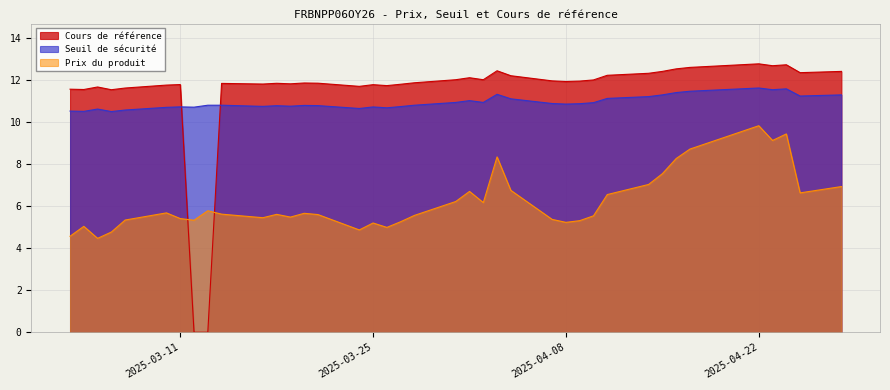

Is it true that Seuil de sécurité equals 11.6 at 2025-04-22?

True